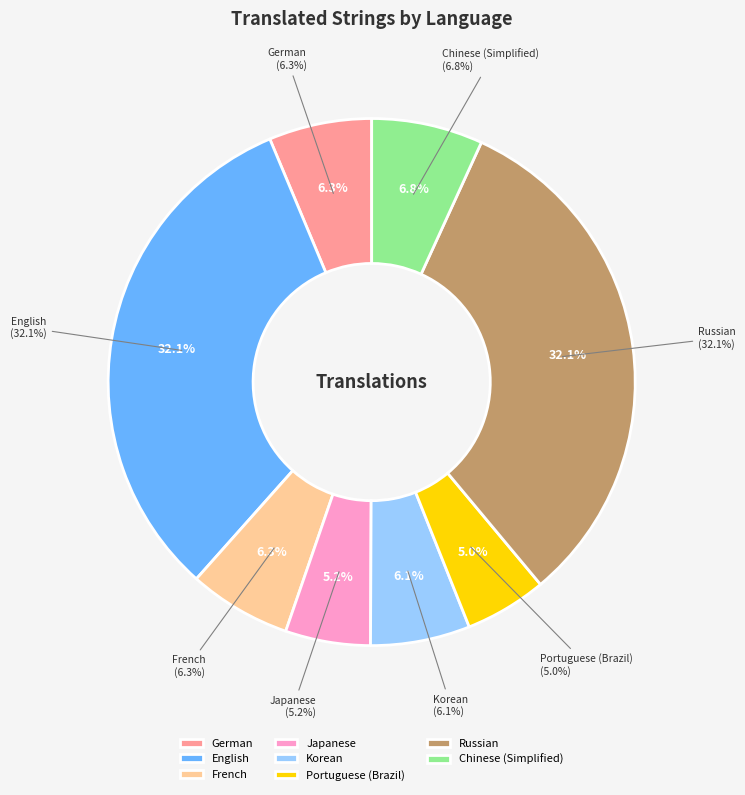

What percentage do Spanish and English together represent?

32.1%